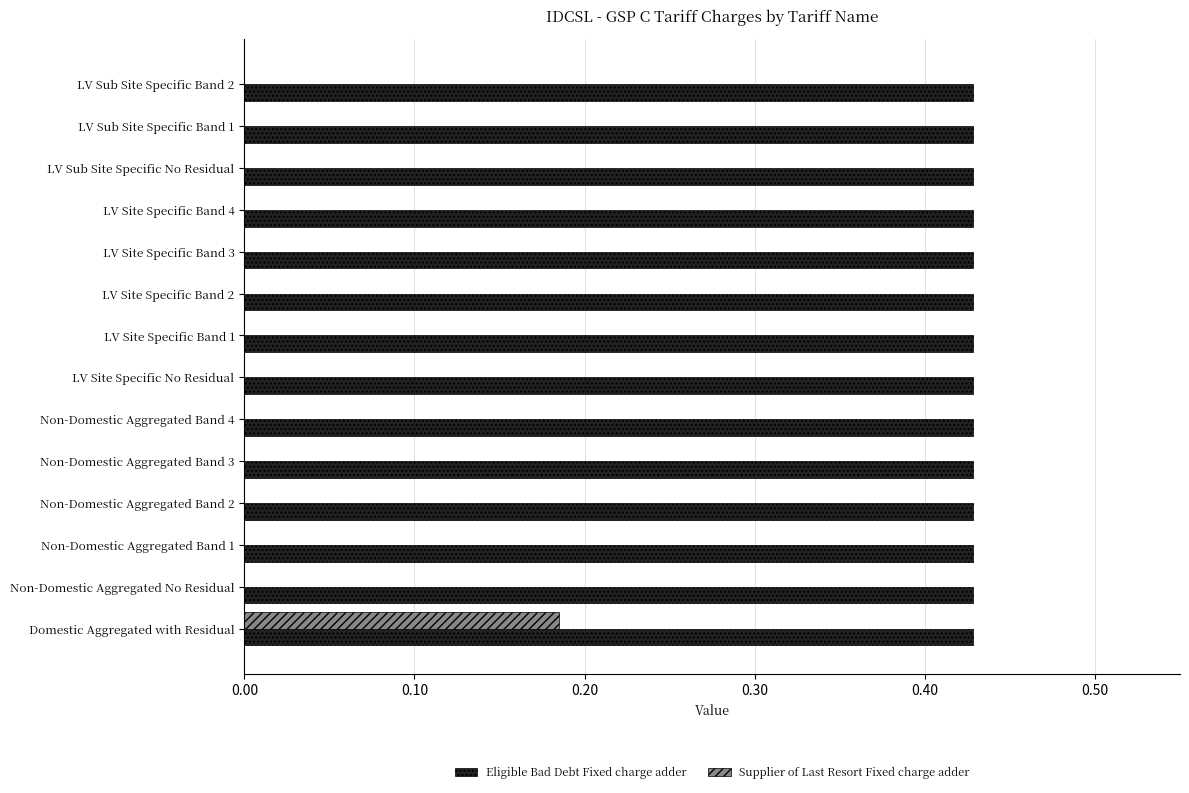

Which series has the largest total across all categories?

Eligible Bad Debt Fixed charge adder